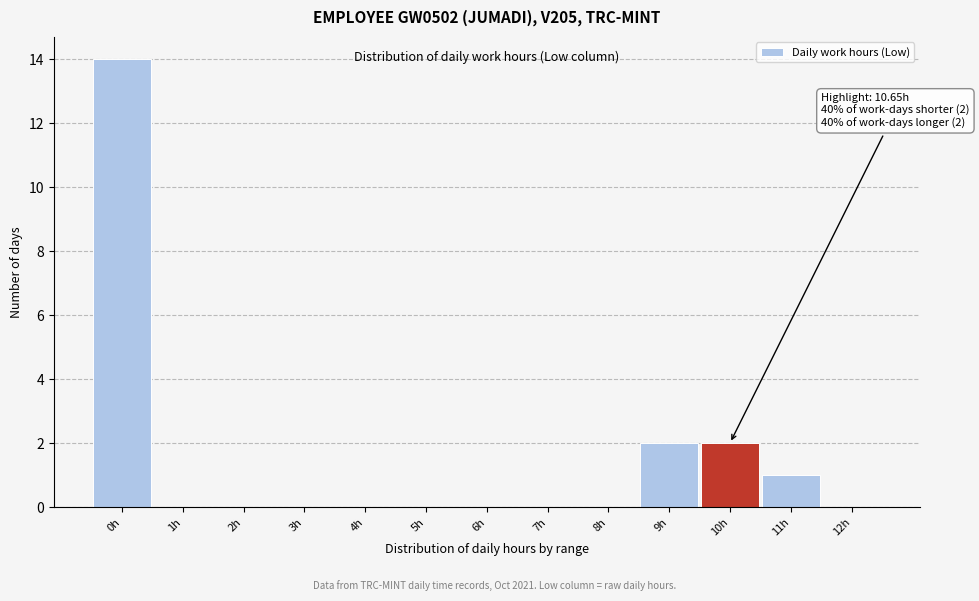

Reading left to right, what are all the values shown in this chart?

0h=14	1h=0	2h=0	3h=0	4h=0	5h=0	6h=0	7h=0	8h=0	9h=2	10h=2	11h=1	12h=0